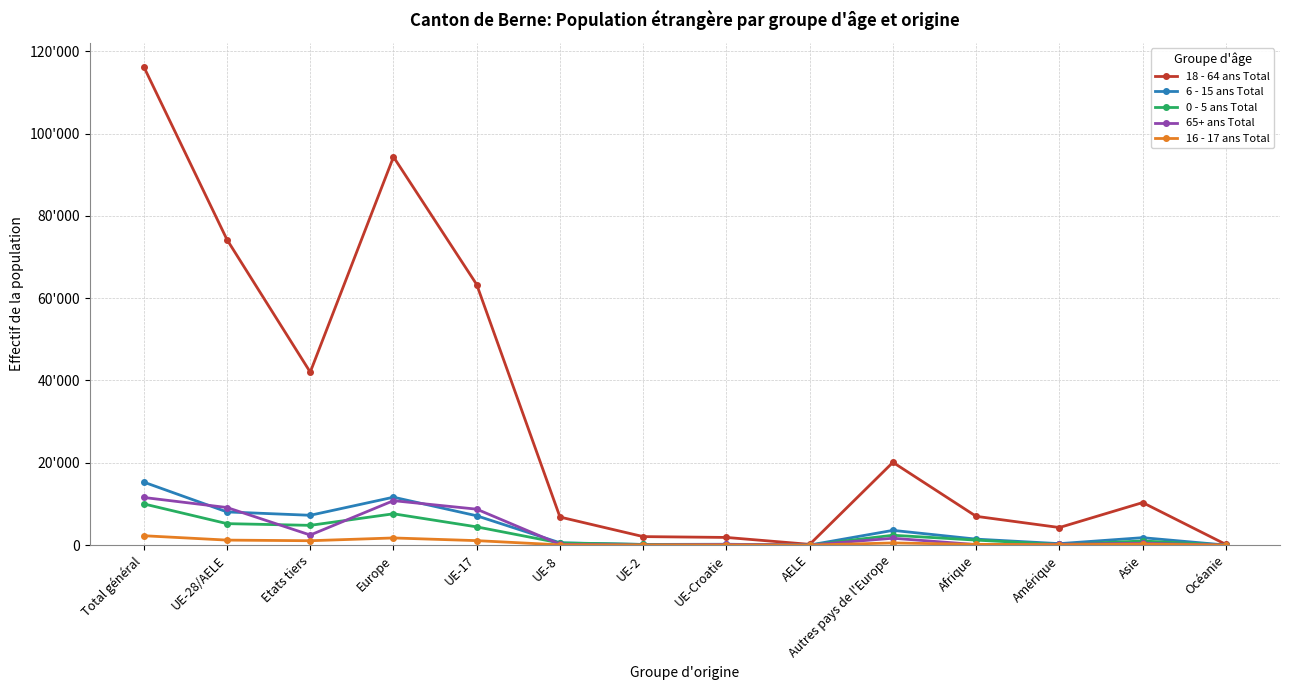

What are all the series names shown in the legend?

18 - 64 ans Total, 6 - 15 ans Total, 0 - 5 ans Total, 65+ ans Total, 16 - 17 ans Total